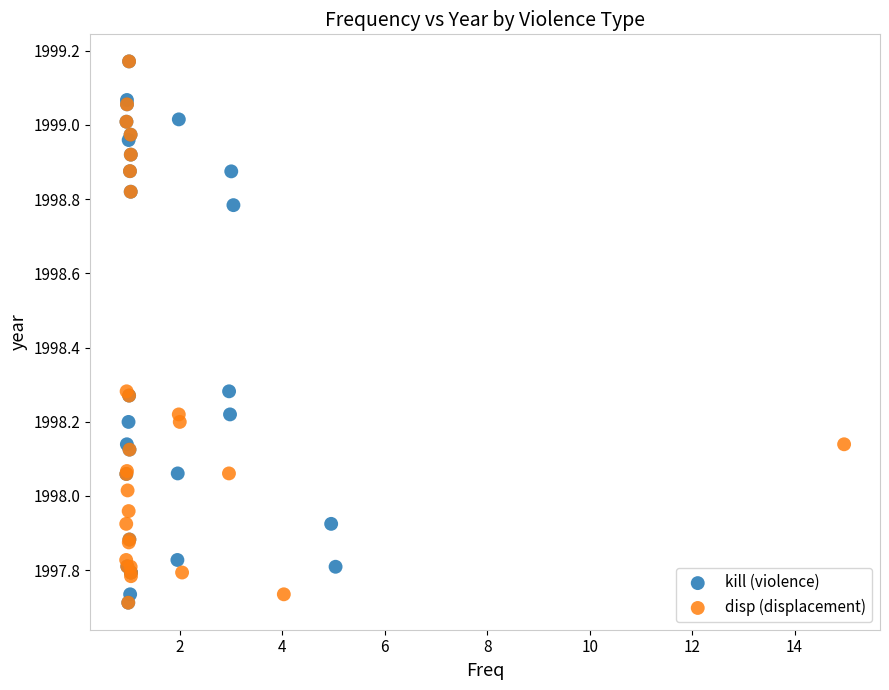

What are all the series names shown in the legend?

kill (violence), disp (displacement)